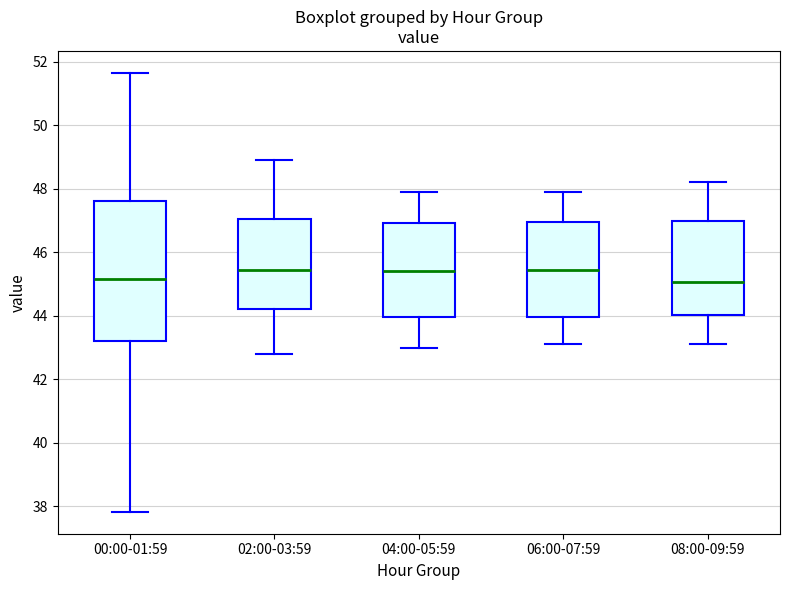

Where is the lower edge of the box for 08:00-09:59 on the y-axis? The values are not printed on the chart, so give them approximately, as read against the axis.

44.0